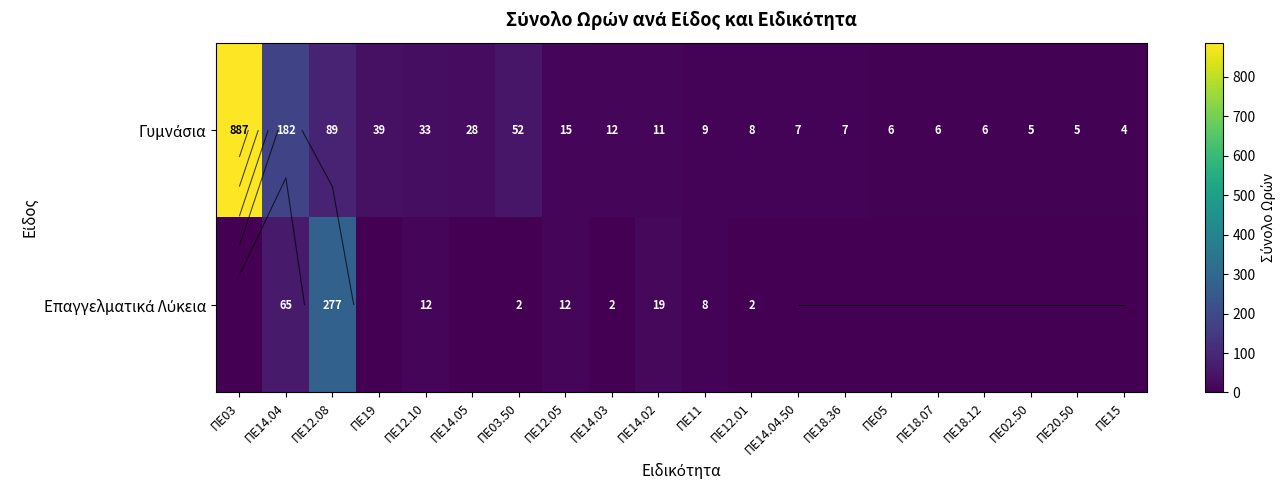

Which series has the largest total across all categories?

Γυμνάσια